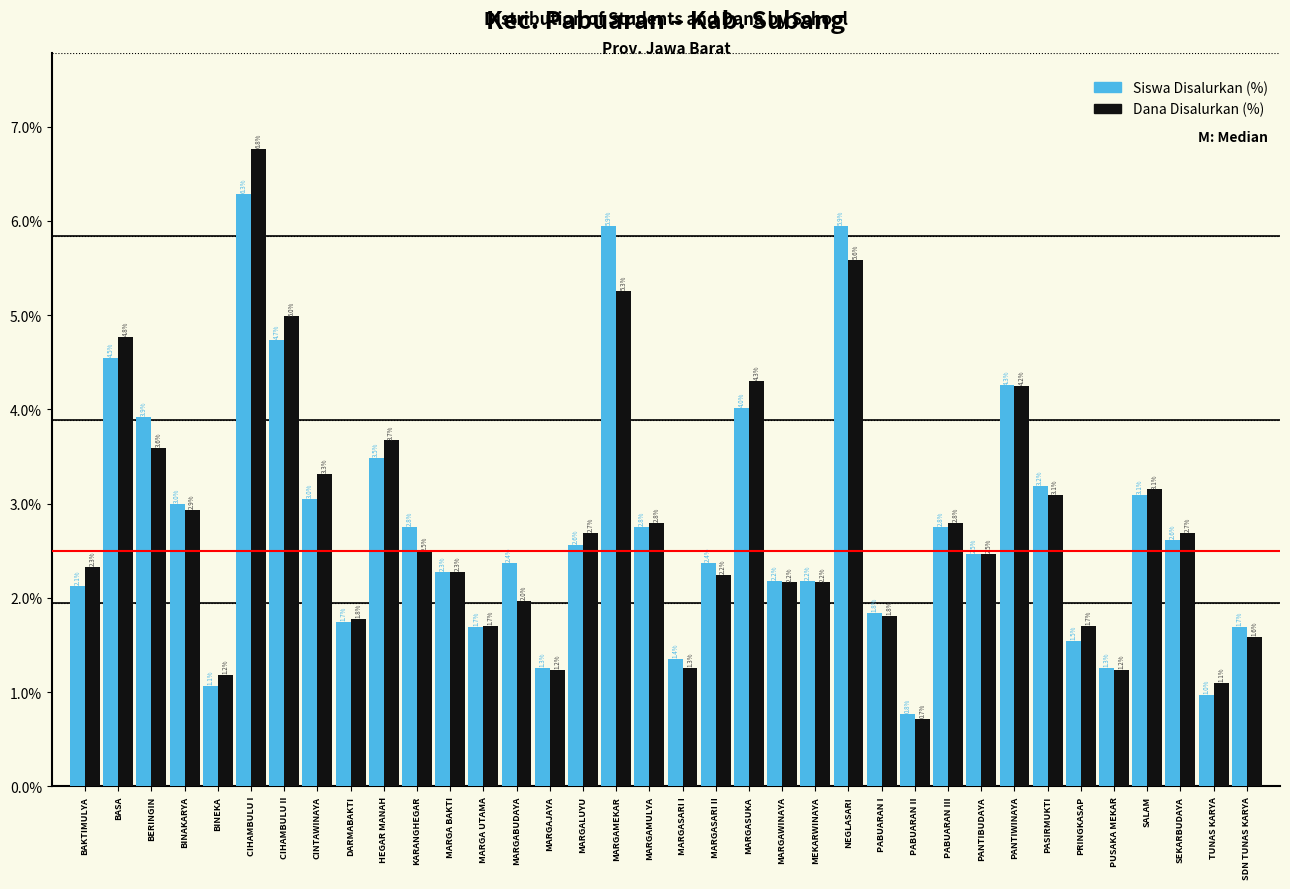

Reading left to right, what are all the values shown in this chart?

Siswa Disalurkan (%): 2.1	4.5	3.9	3.0	1.1	6.3	4.7	3.0	1.7	3.5	2.8	2.3	1.7	2.4	1.3	2.6	5.9	2.8	1.4	2.4	4.0	2.2	2.2	5.9	1.8	0.8	2.8	2.5	4.3	3.2	1.5	1.3	3.1	2.6	1.0	1.7
Dana Disalurkan (%): 2.3	4.8	3.6	2.9	1.2	6.8	5.0	3.3	1.8	3.7	2.5	2.3	1.7	2.0	1.2	2.7	5.3	2.8	1.3	2.2	4.3	2.2	2.2	5.6	1.8	0.7	2.8	2.5	4.2	3.1	1.7	1.2	3.1	2.7	1.1	1.6